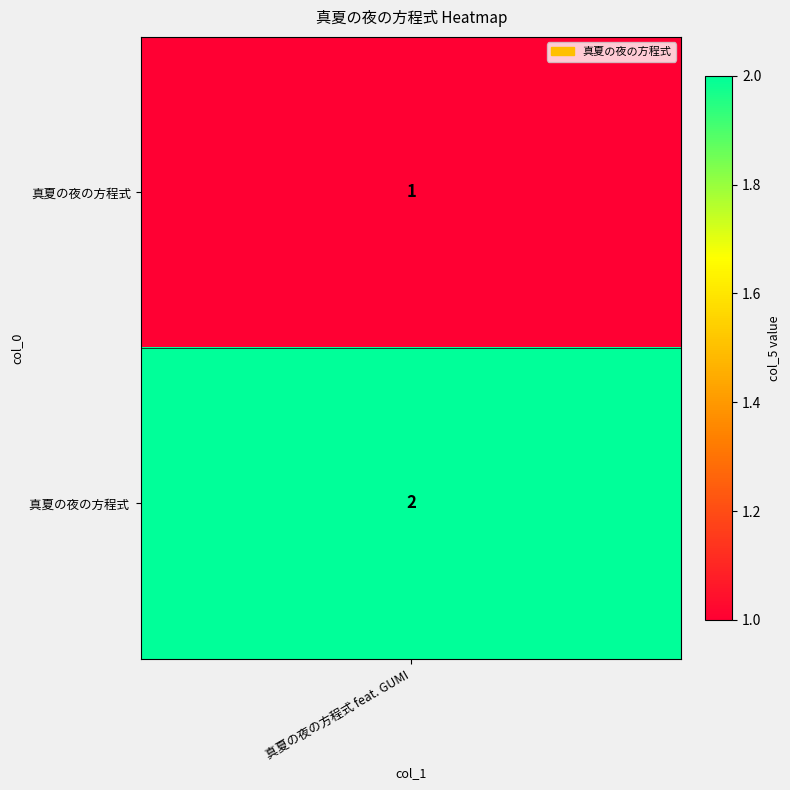

True or false: the data shows 3 at 1.

False